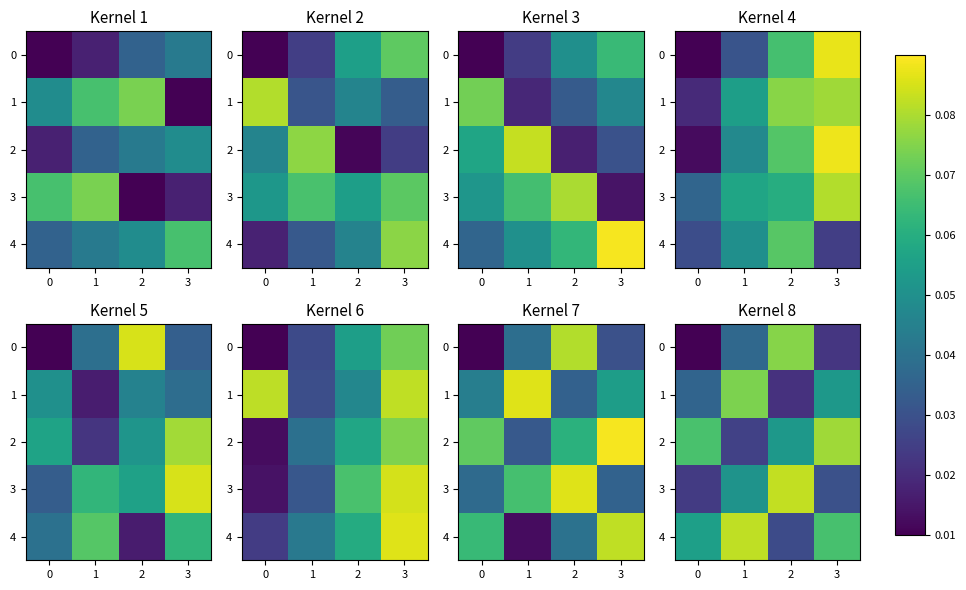

What is the sum of the 4 values at 1 and 3?

0.1